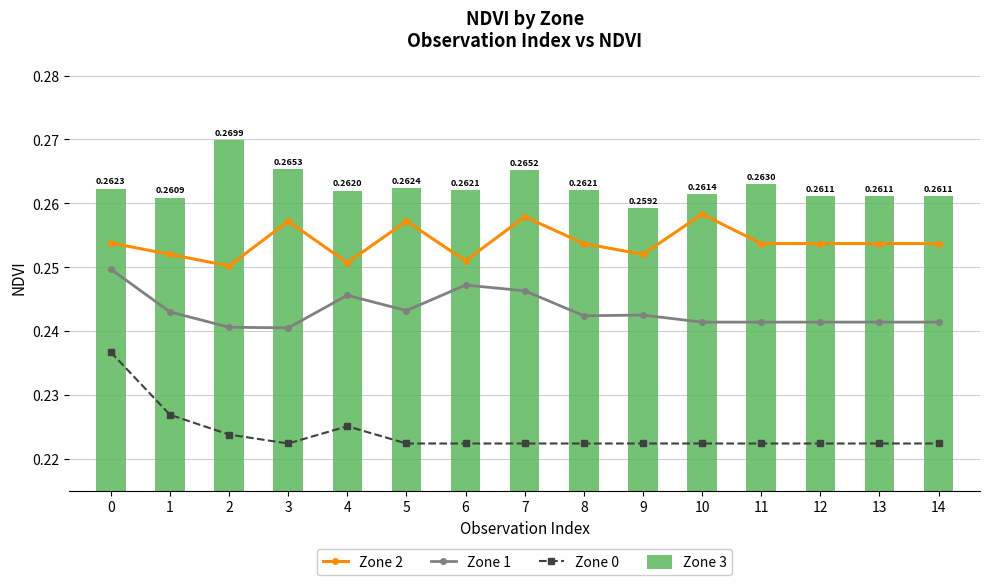

At which label is Zone 0 closest to 0?

3